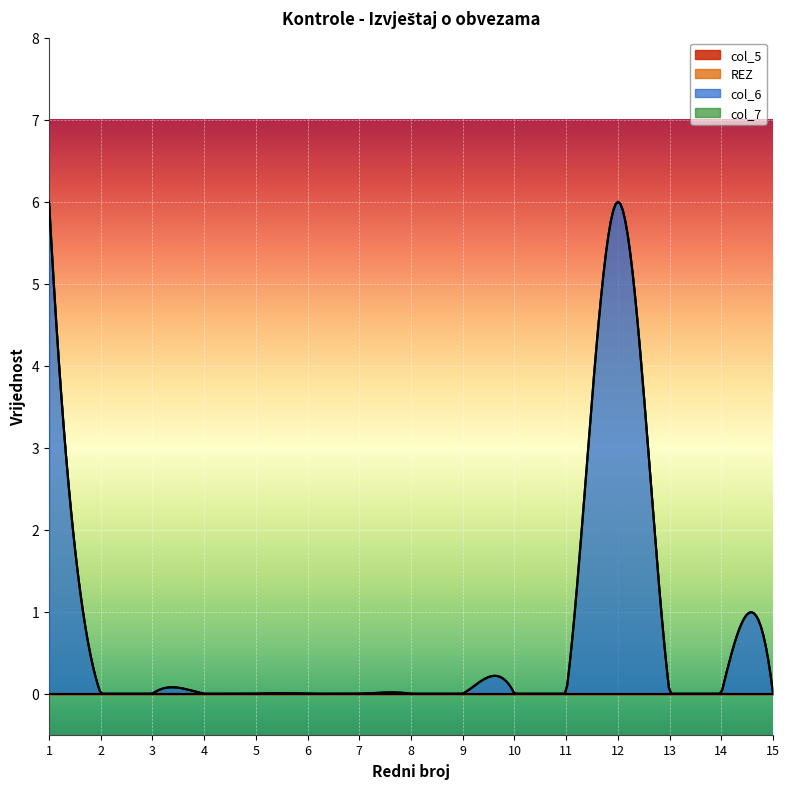

Rank the categories by col_5 value from lowest to highest.

1, 2, 3, 4, 5, 6, 7, 8, 9, 10, 11, 12, 13, 14, 15